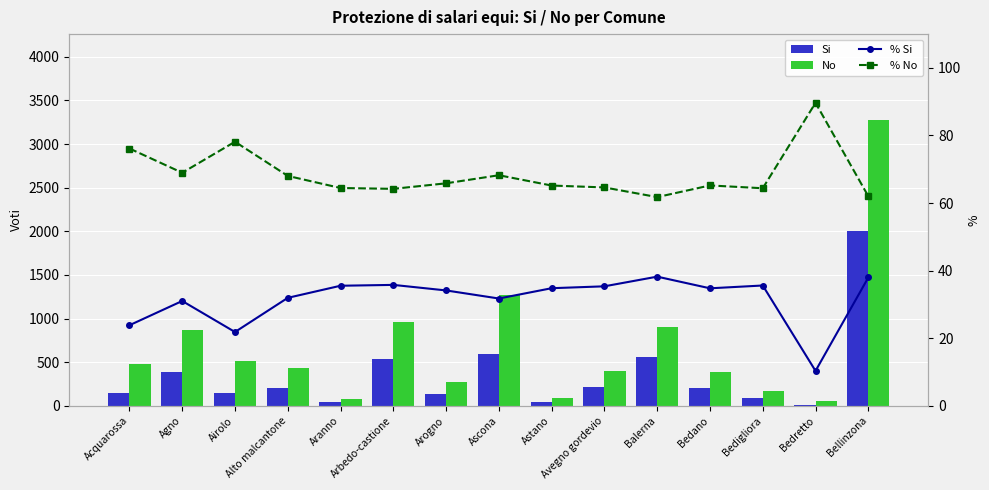

How many data points in % Si are less than 34?

6